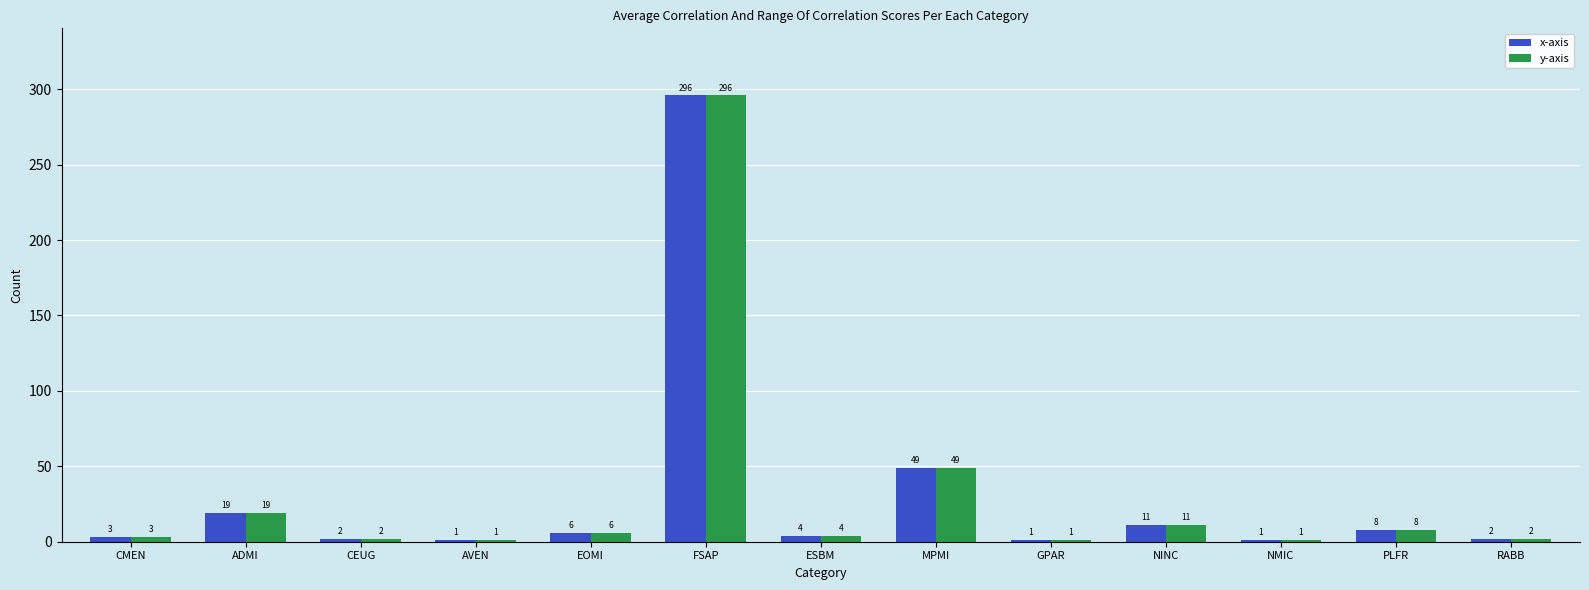

Where does the y-axis series first go above 4?

ADMI